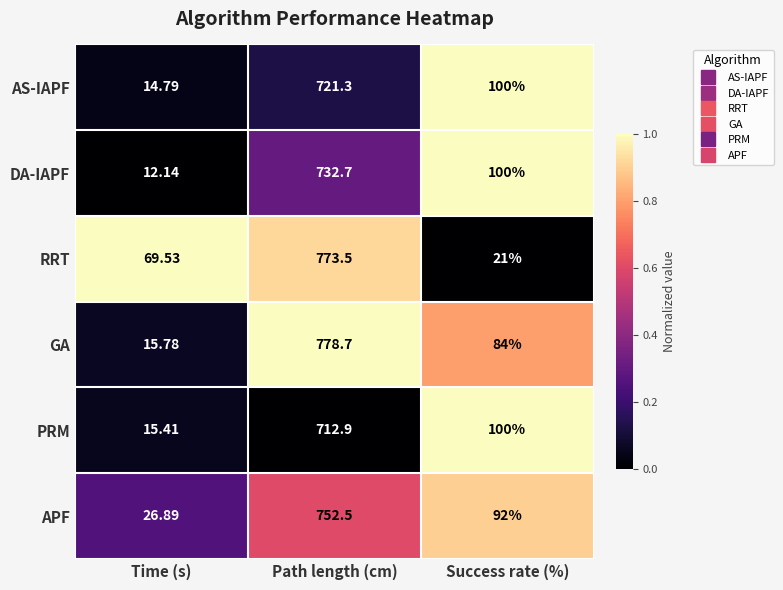

Rank the series by their maximum value, from lowest to highest.

PRM, AS-IAPF, DA-IAPF, APF, RRT, GA